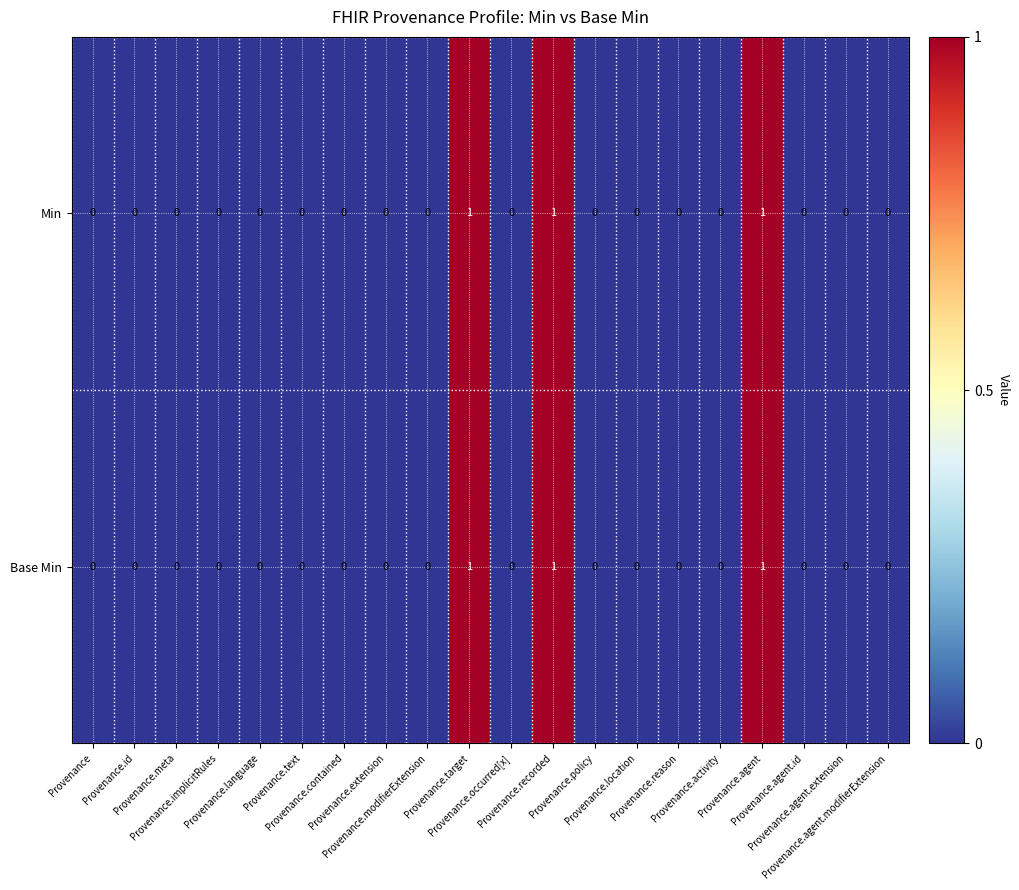

How many Base Min values are between 0 and 1?

20